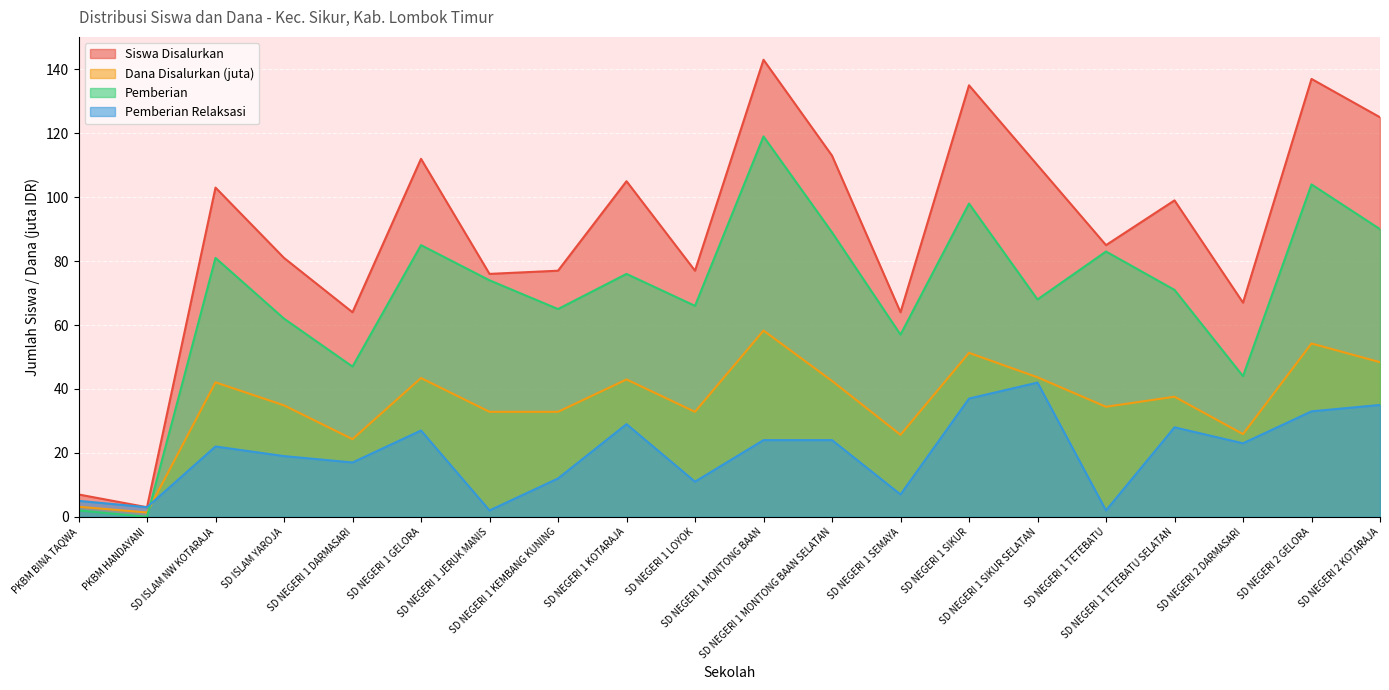

List the series in order of their overall mean, highest first.

Siswa Disalurkan, Pemberian, Dana Disalurkan (juta), Pemberian Relaksasi